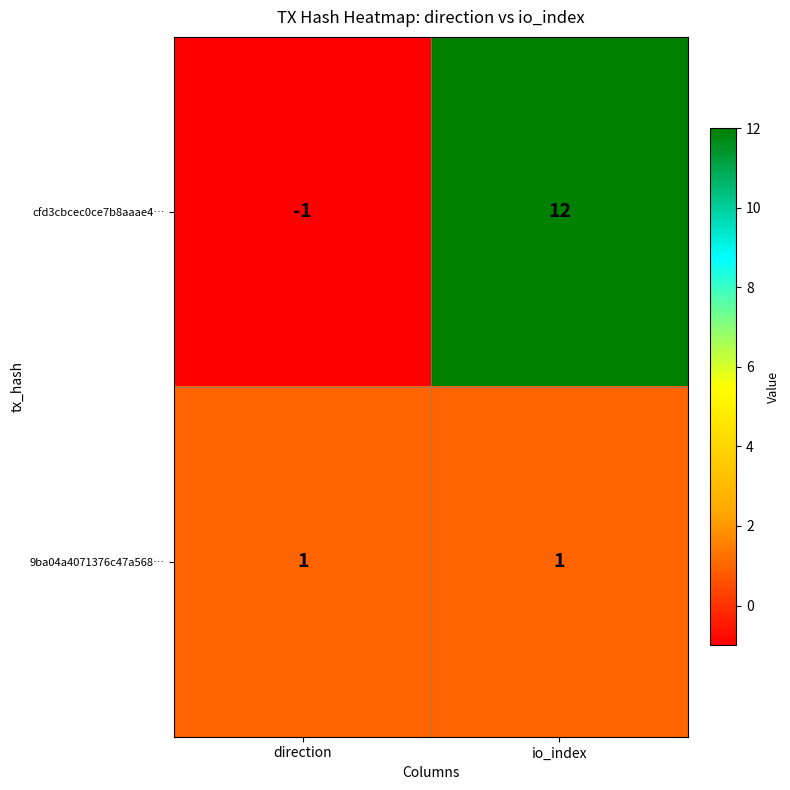

Rank the series by their average value, from lowest to highest.

9ba04a4071376c47a568…, cfd3cbcec0ce7b8aaae4…